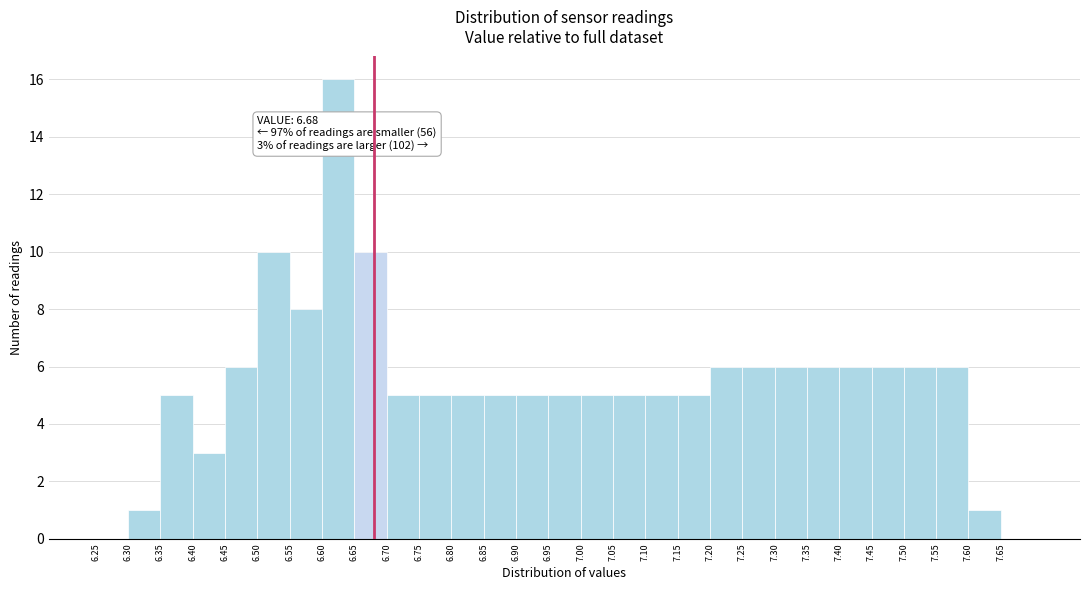

Over which range of the x-axis is the bar tallest?

6.60 to 6.65